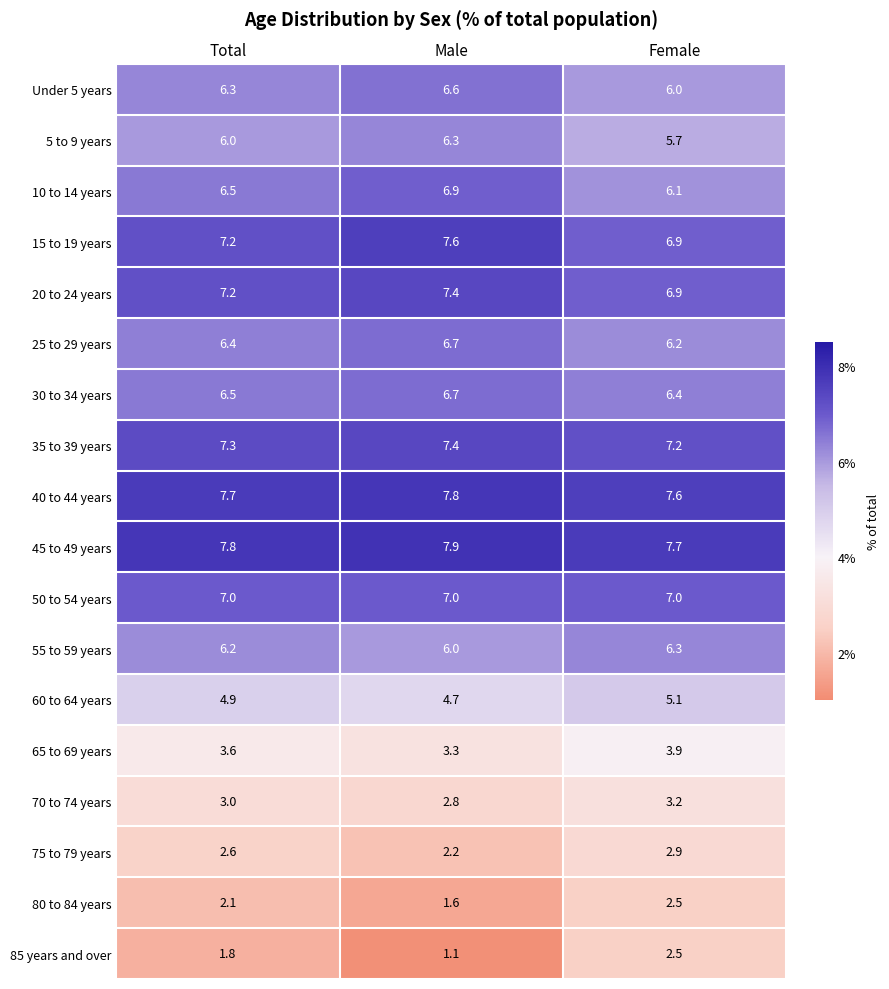

What is the sum of the 45 to 49 years values at Male and Female?

15.6